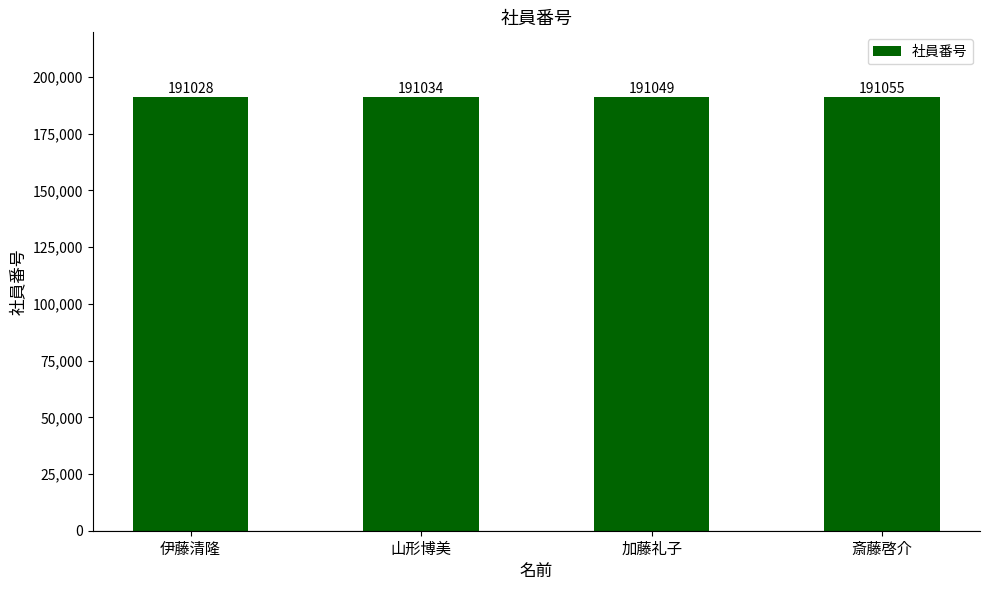

Reading left to right, list all the values displayed in this chart.

伊藤清隆=191028	山形博美=191034	加藤礼子=191049	斎藤啓介=191055